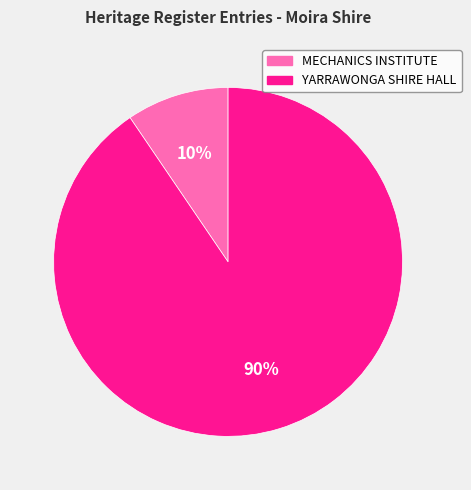

To the nearest percent, what is the combined percentage of YARRAWONGA SHIRE HALL and MECHANICS INSTITUTE?

100%